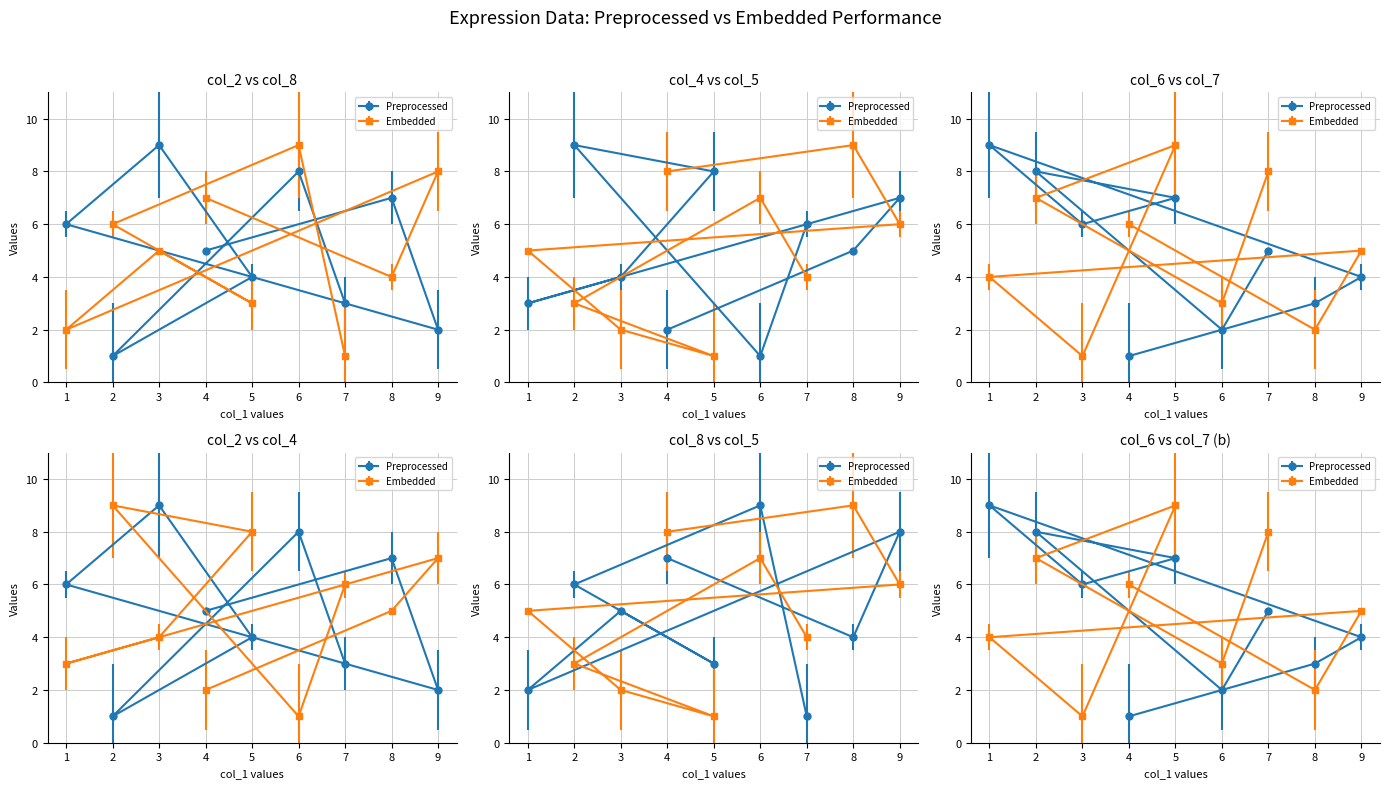

The value of col_5 at 8 is 13. True or false?

False